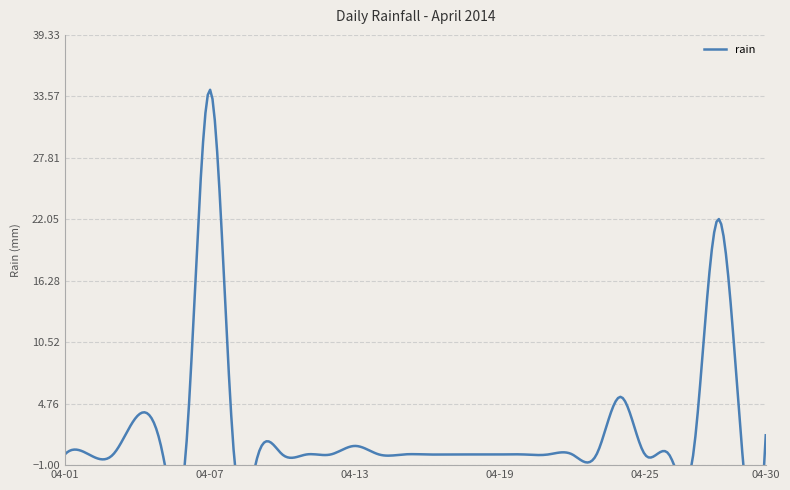

True or false: the data shows 0.0 at 2014-04-21.

True